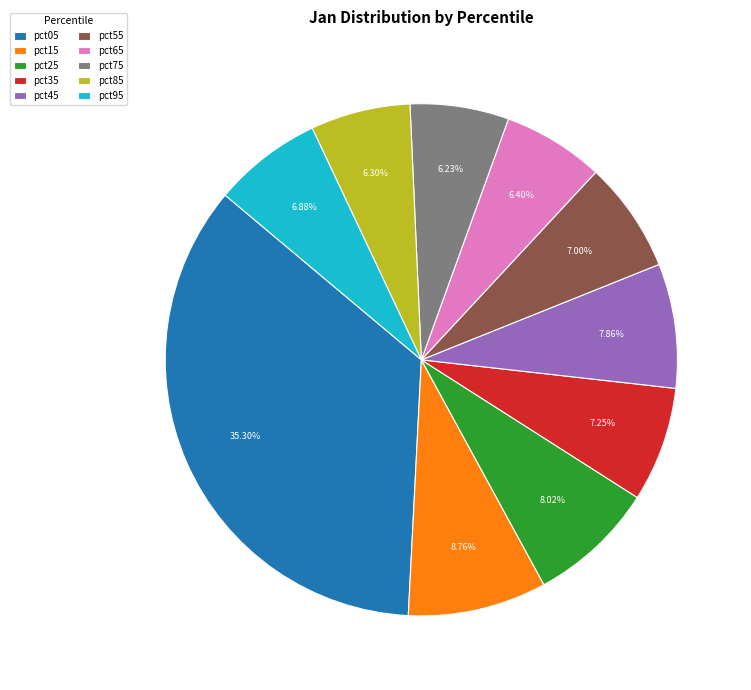

What percentage do pct65 and pct95 together represent?

13.3%